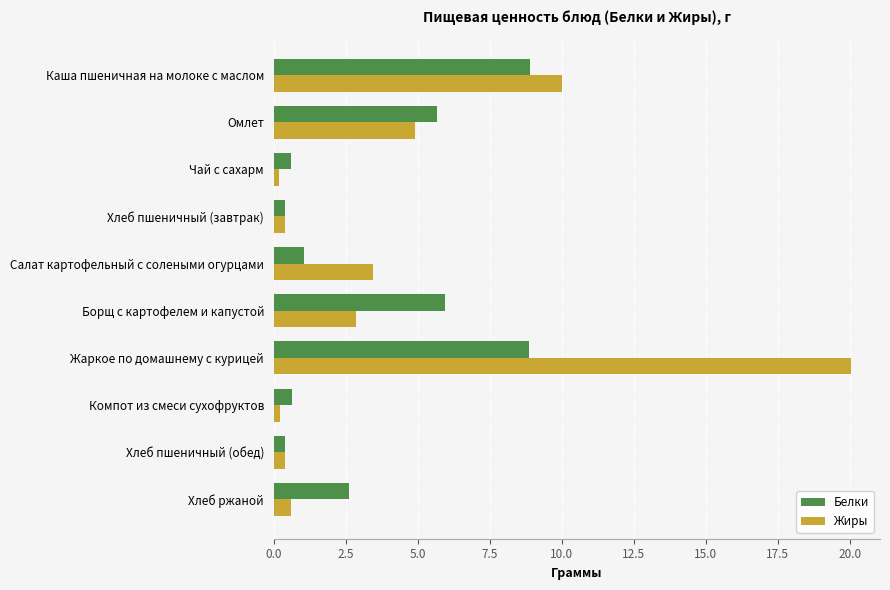

Which category has the highest value across all series?

Жаркое по домашнему с курицей